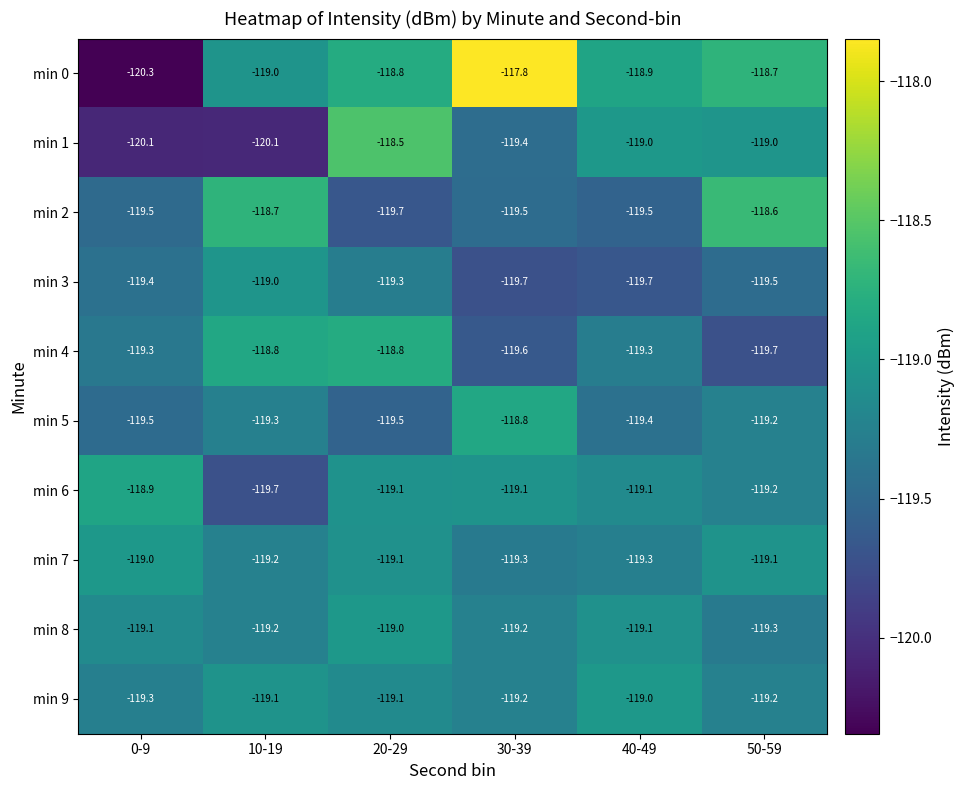

Where is min 8 nearest to the value -119?

20-29